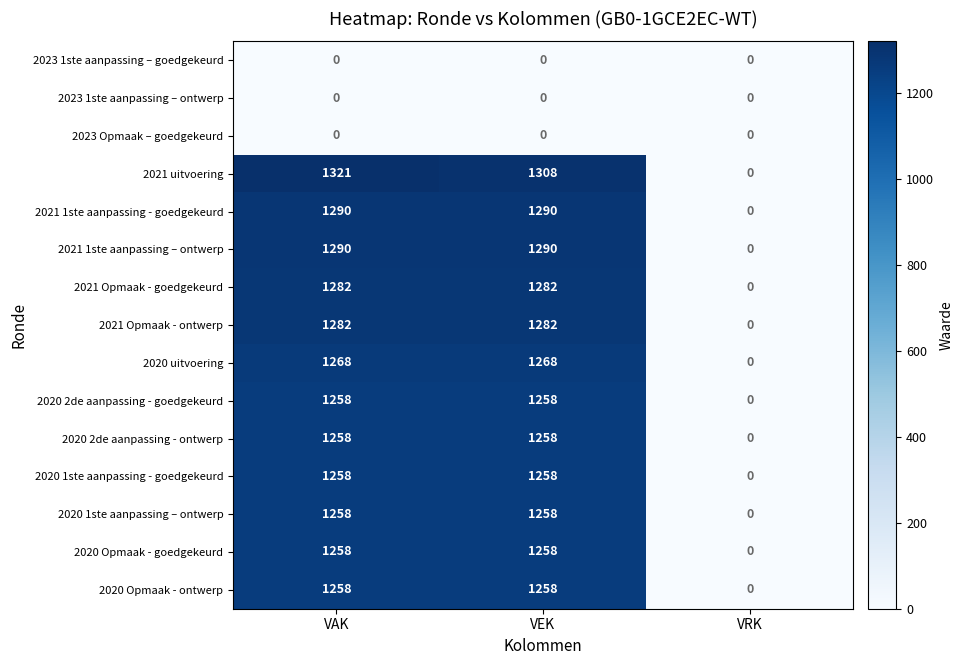

What is the highest value of the 2021 1ste aanpassing – ontwerp series?

1290